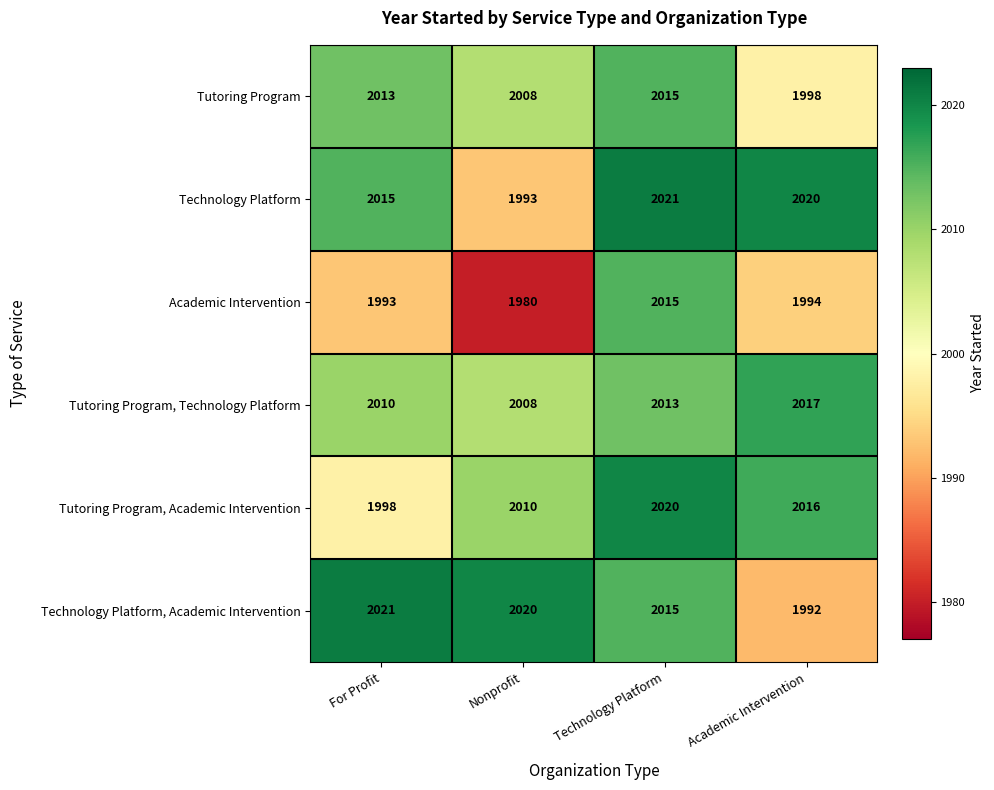

What is the total value across all series at Nonprofit?

12019